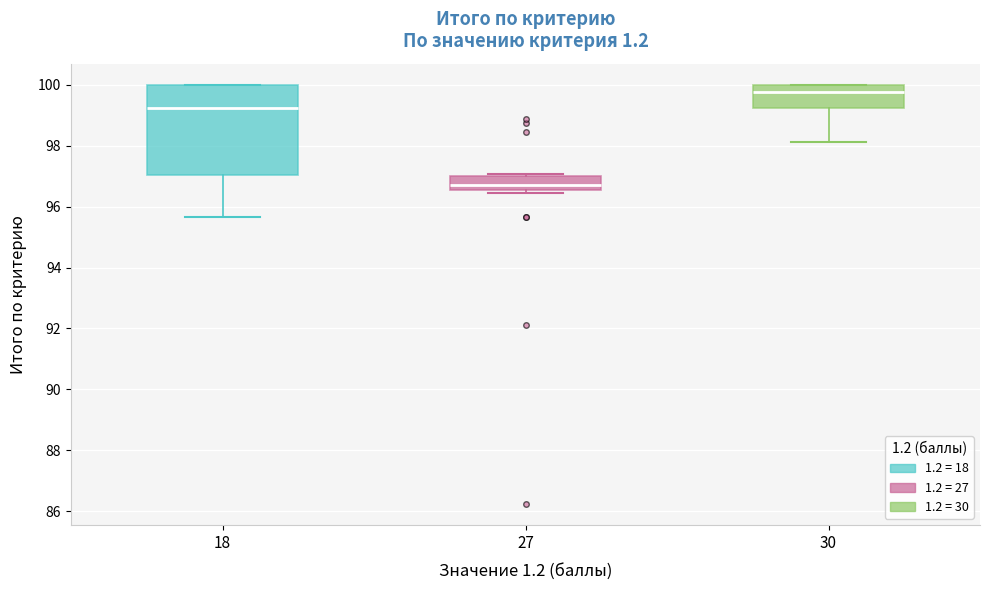

Reading left to right, read every box against the y-axis: the position of its median line, the range the box covers, and the ends of its whiskers. The values are not printed on the chart, so give them approximately, as read against the axis.

18: median 99.2, box 97.0 to 100.0, whiskers 95.6 to 100.0
27: median 96.6 (just above the box's lower edge), box 96.6 to 97.0, whiskers 96.4 to 97.0 (just above the box's upper edge)
30: median 99.8, box 99.2 to 100.0, whiskers 98.2 to 100.0